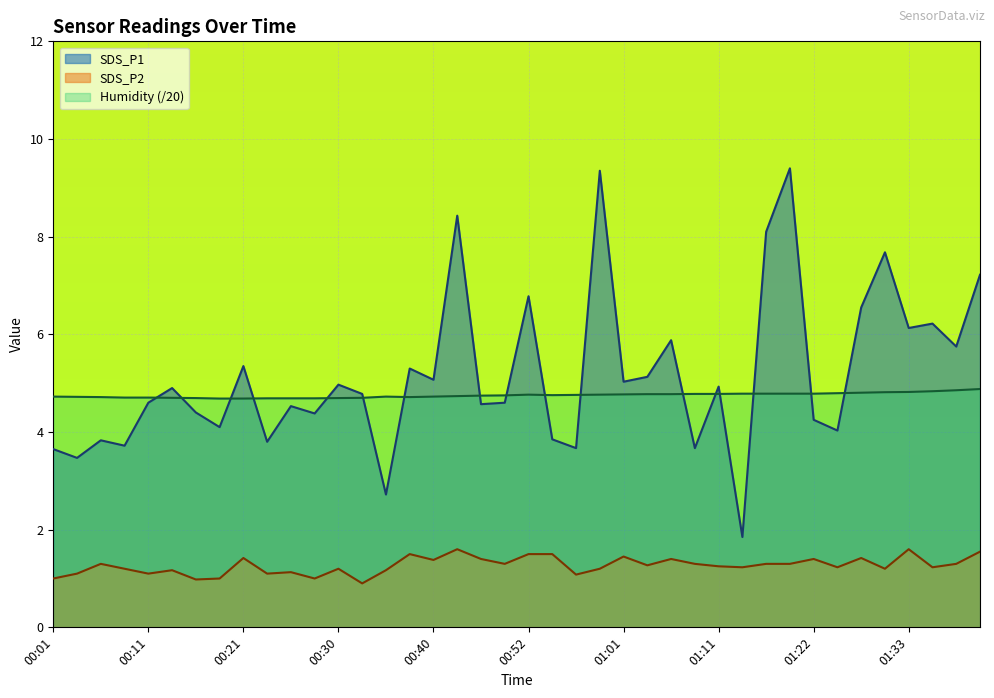

At 00:08, list the series in order from largest to smallest.

Humidity, SDS_P1, SDS_P2